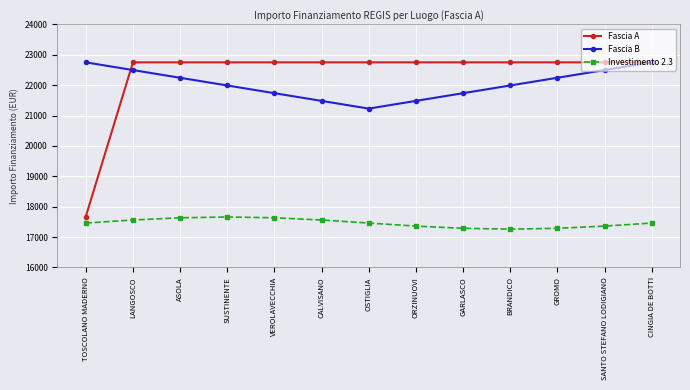

What is the label of the 3rd point from the right?

GROMO